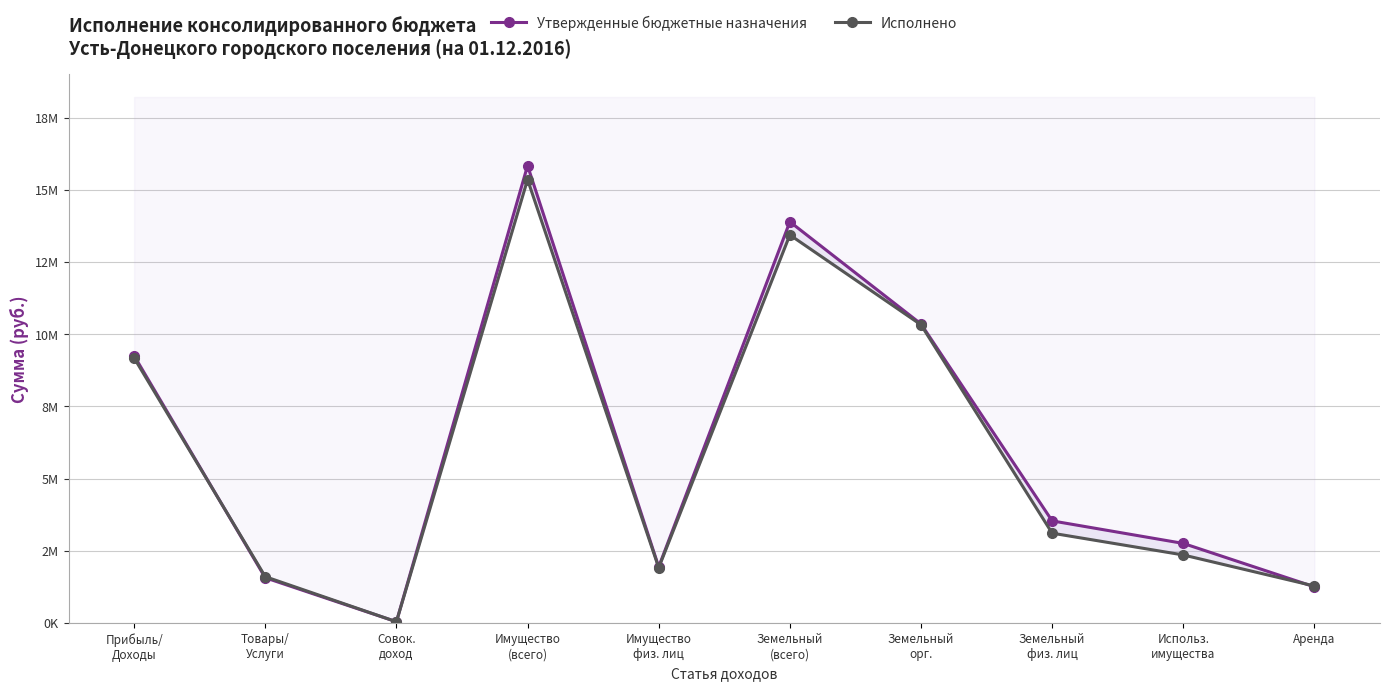

True or false: Утвержденные бюджетные назначения has a value of 27673.0 at Совок.
доход.

False